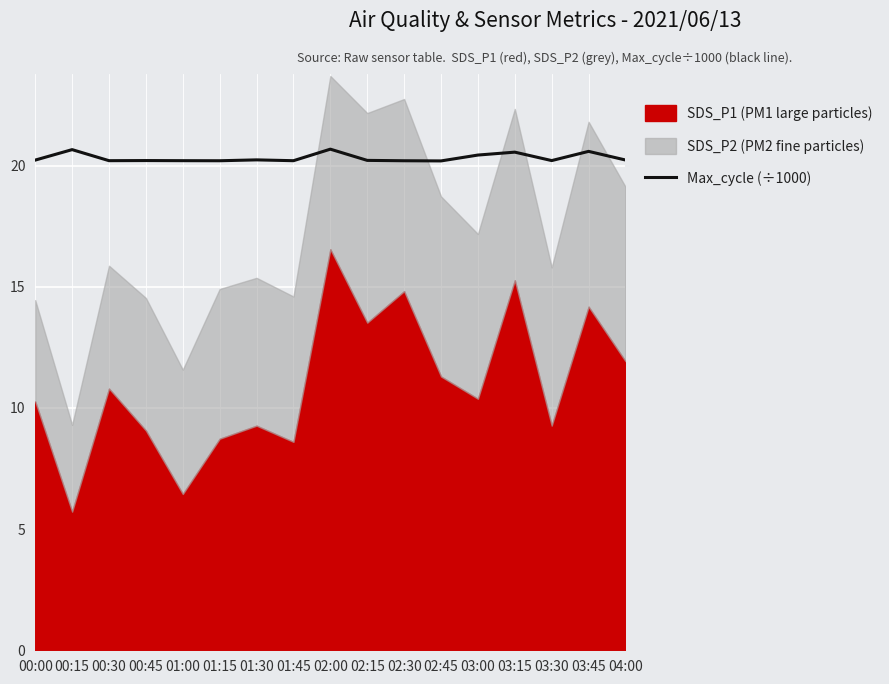

How many interior local peaks (higher than both neighbors) does the data have?

6